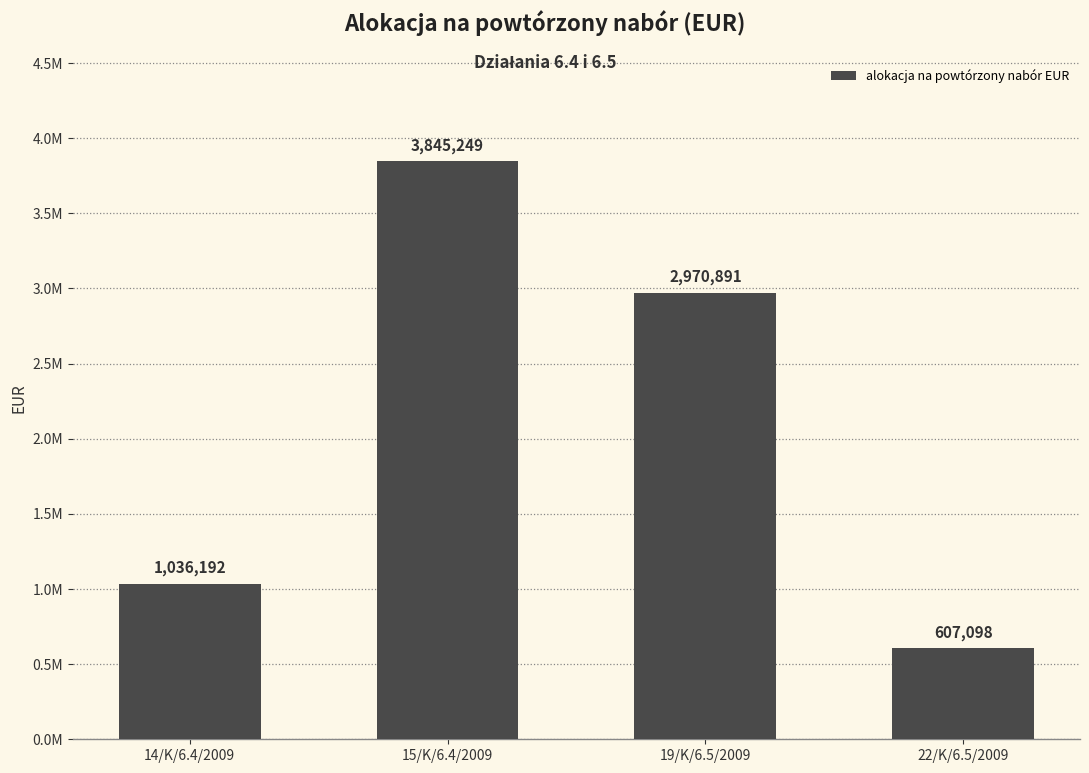

Rank the categories by value from lowest to highest.

22/K/6.5/2009, 14/K/6.4/2009, 19/K/6.5/2009, 15/K/6.4/2009